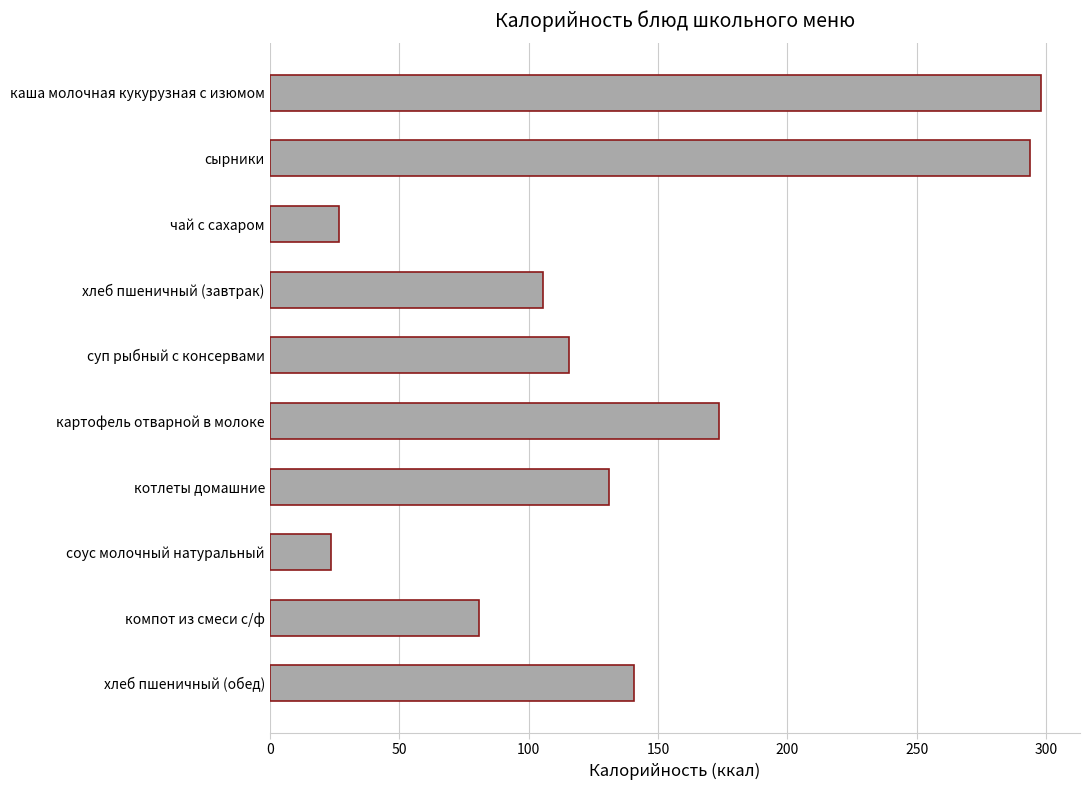

What is the value of the 10th bar from the top?

140.6